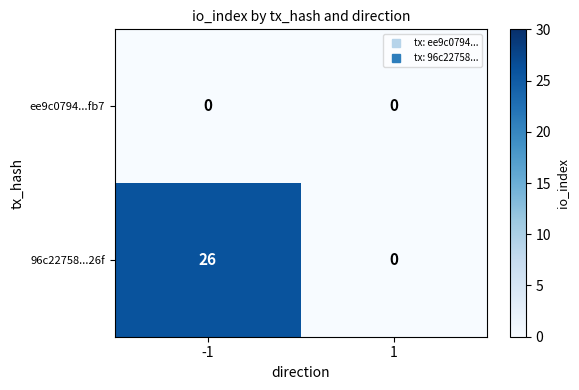

What is the greatest value displayed?

26